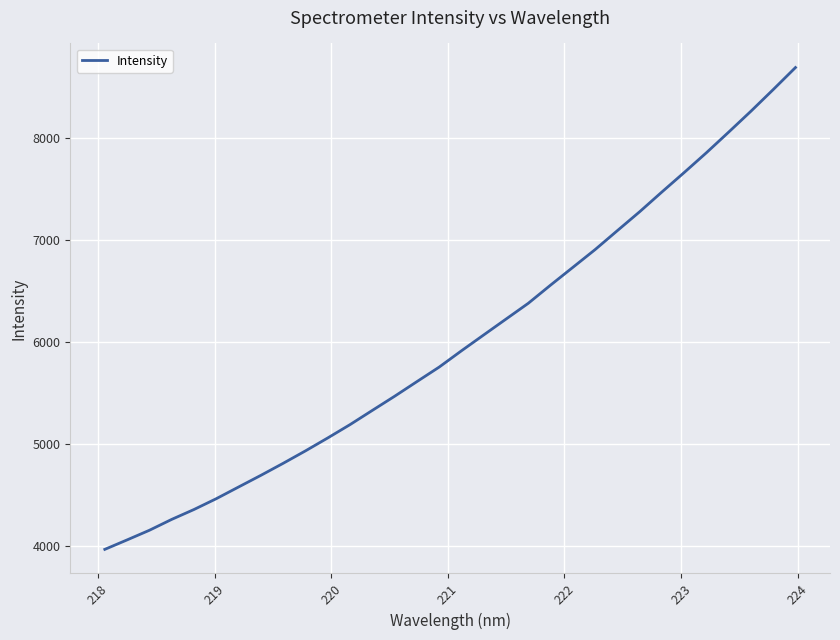

What is the difference between the maximum and minimum values?

4720.9